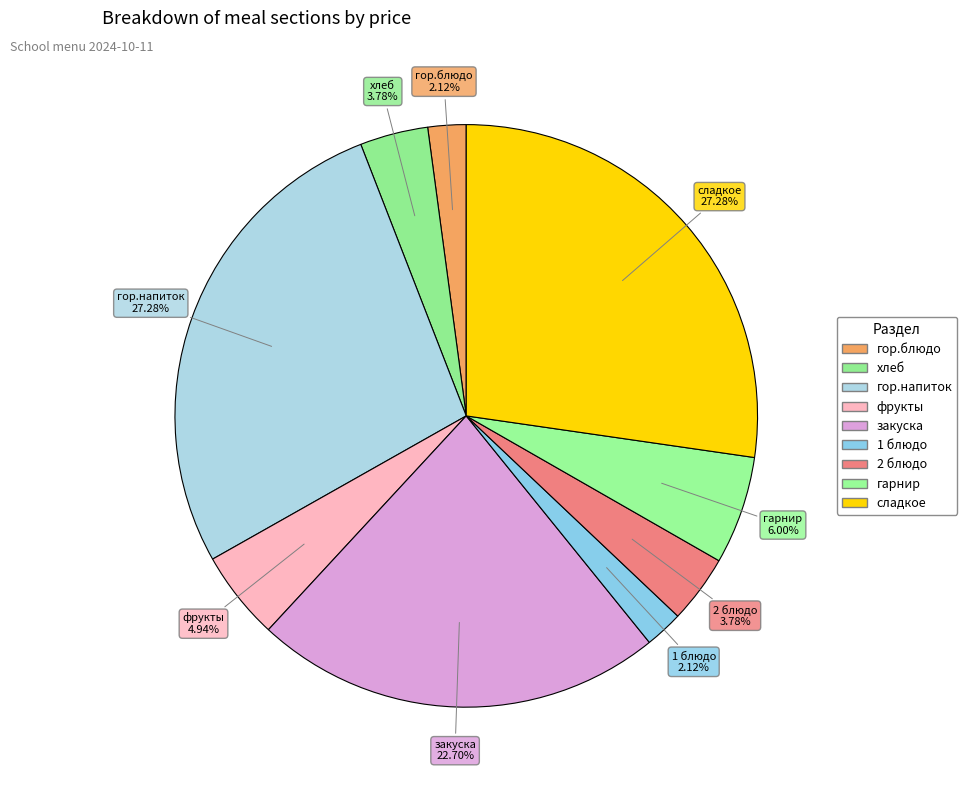

Does закуска account for over 50% of the chart?

No